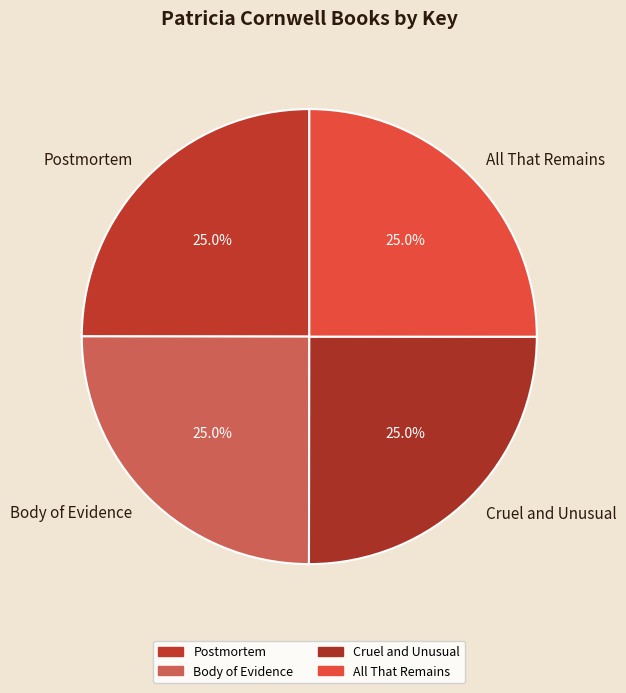

Combined, what portion of the pie is Postmortem and All That Remains?

50.0%